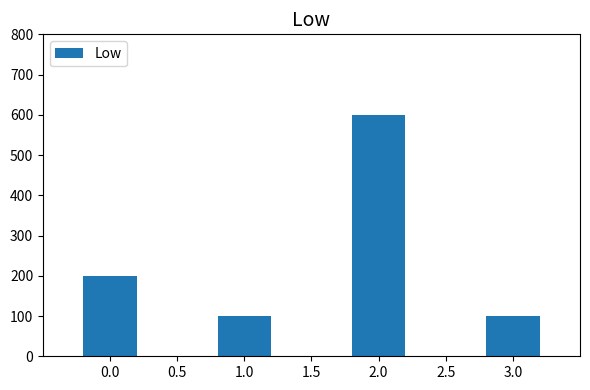

What is the sum of all values?

1000